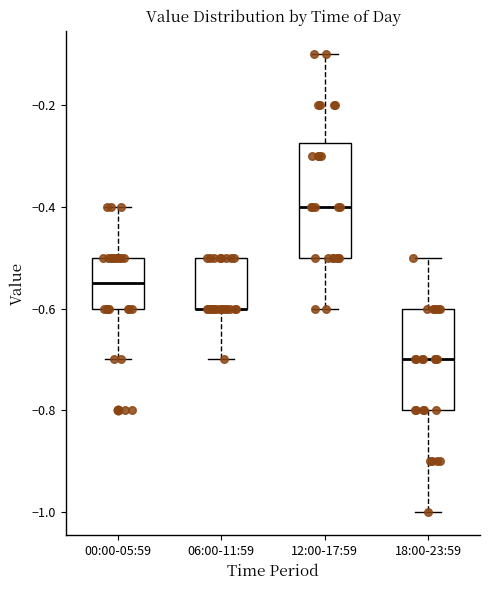

Reading left to right, read every box against the y-axis: the position of its median line, the range the box covers, and the ends of its whiskers. The values are not printed on the chart, so give them approximately, as read against the axis.

00:00-05:59: median -0.54, box -0.60 to -0.50, whiskers -0.70 to -0.40
06:00-11:59: median -0.60 (drawn on the box's lower edge), box -0.60 to -0.50, whiskers -0.70 to -0.50
12:00-17:59: median -0.40, box -0.50 to -0.28, whiskers -0.60 to -0.10
18:00-23:59: median -0.70, box -0.80 to -0.60, whiskers -1.00 to -0.50